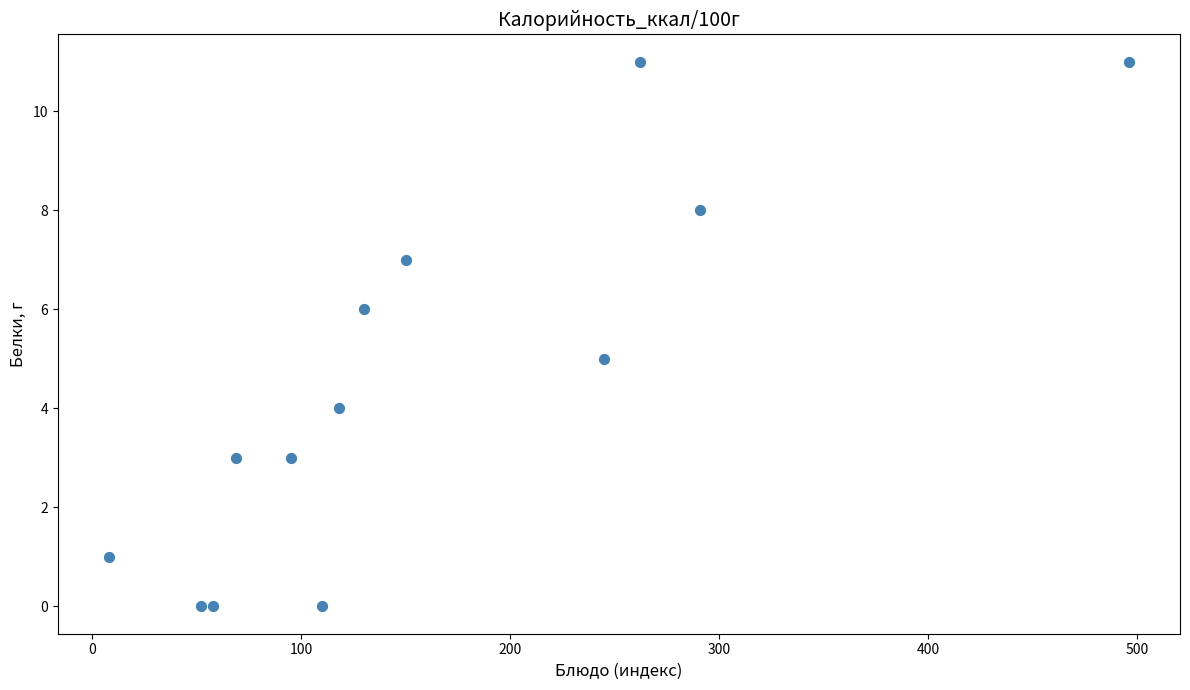

What is the range of Y values (max minus min)?

11